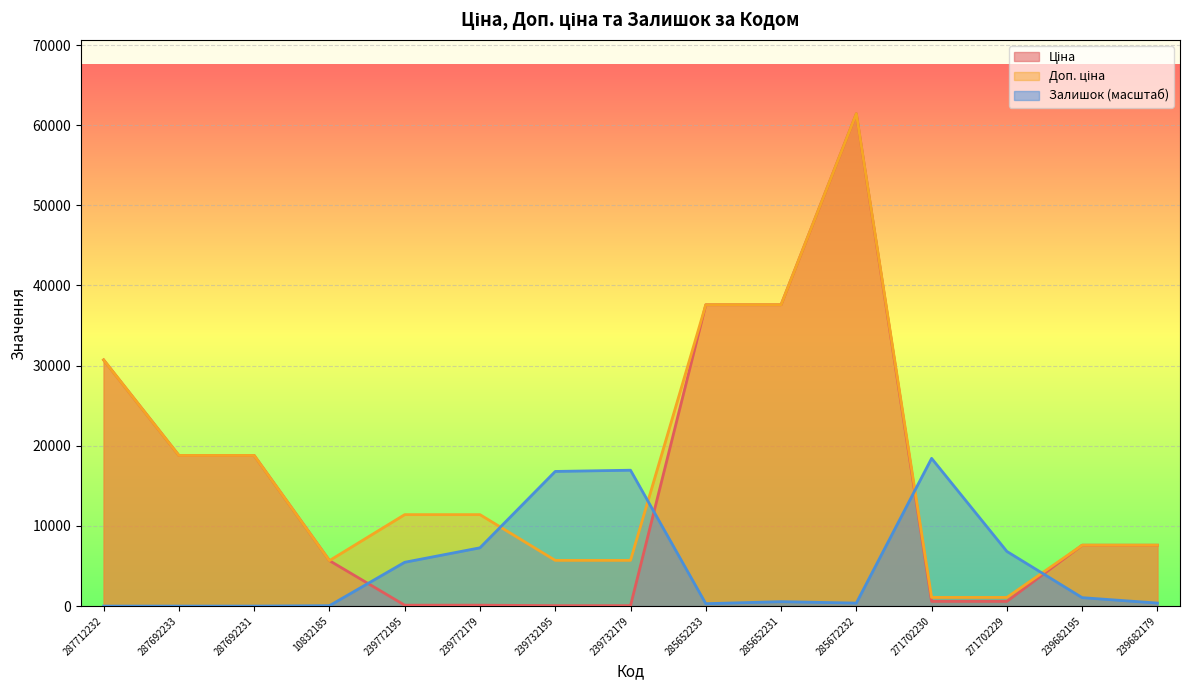

True or false: Залишок and Доп. ціна intersect in this chart.

True